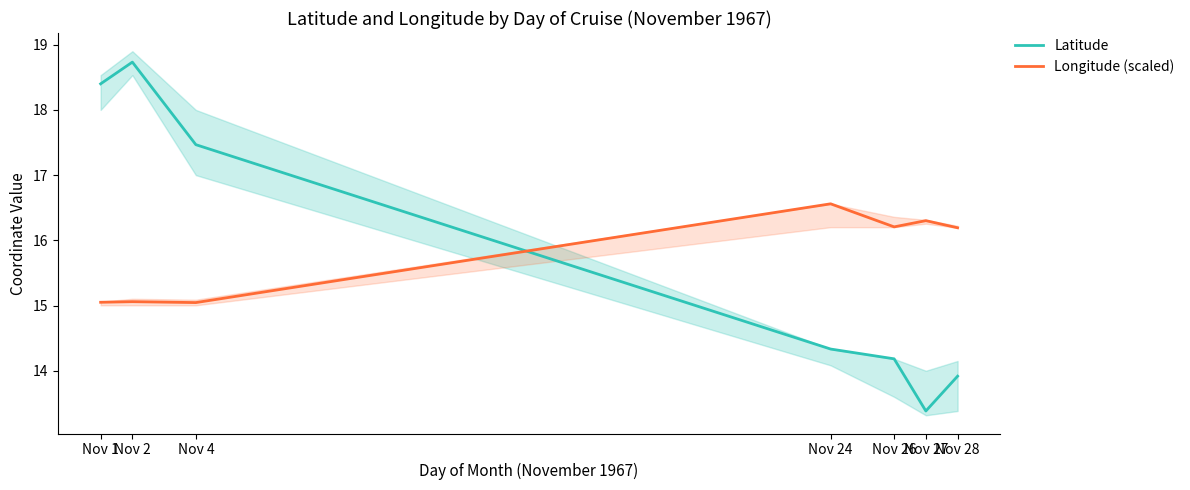

Does the chart display data point markers on the line(s)?

No